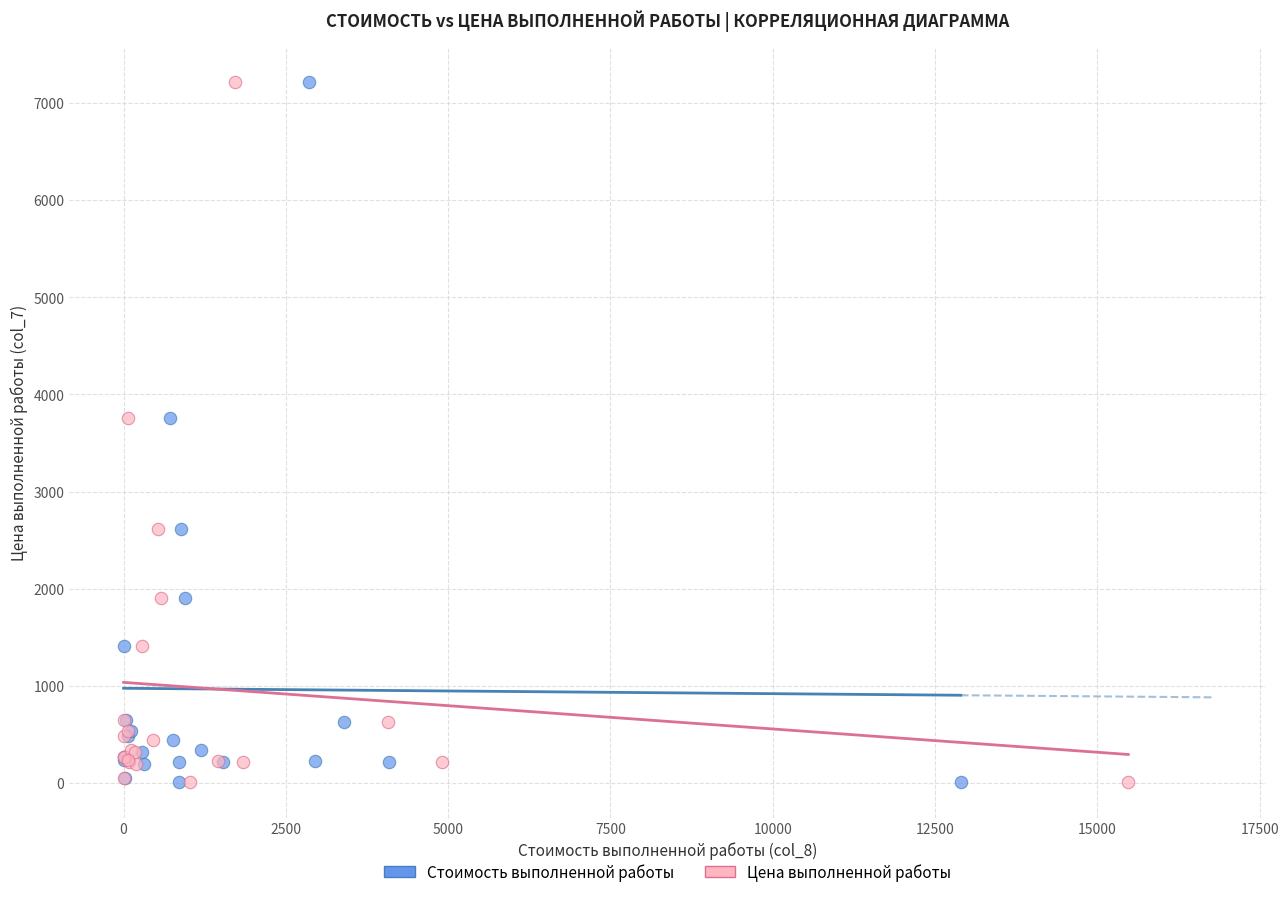

What are all the series names shown in the legend?

Стоимость выполненной работы, Цена выполненной работы